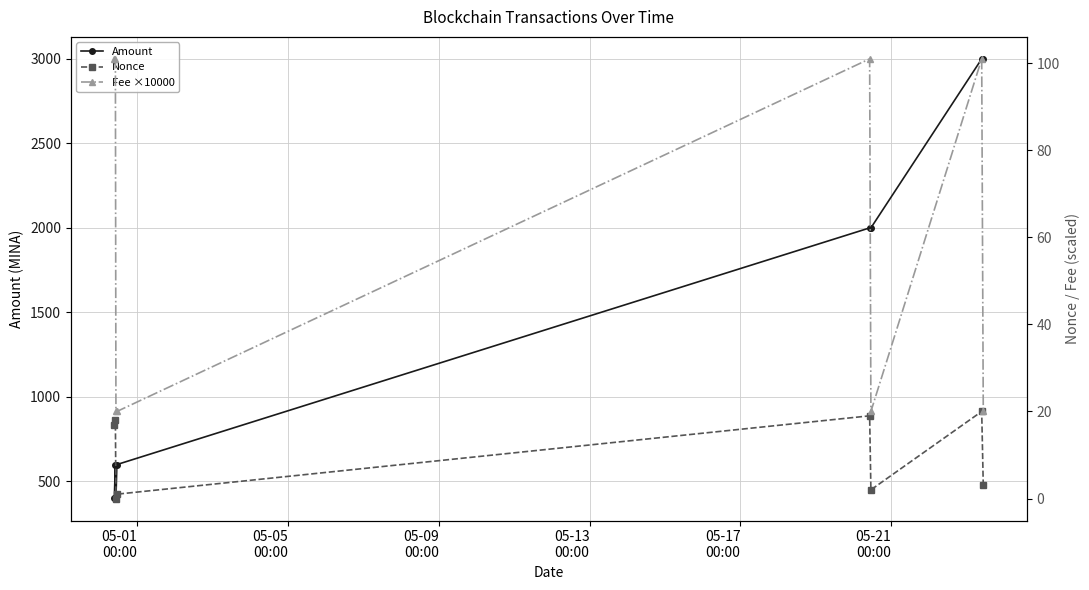

Rank the series by their maximum value, from lowest to highest.

Nonce, Fee ×10000, Amount